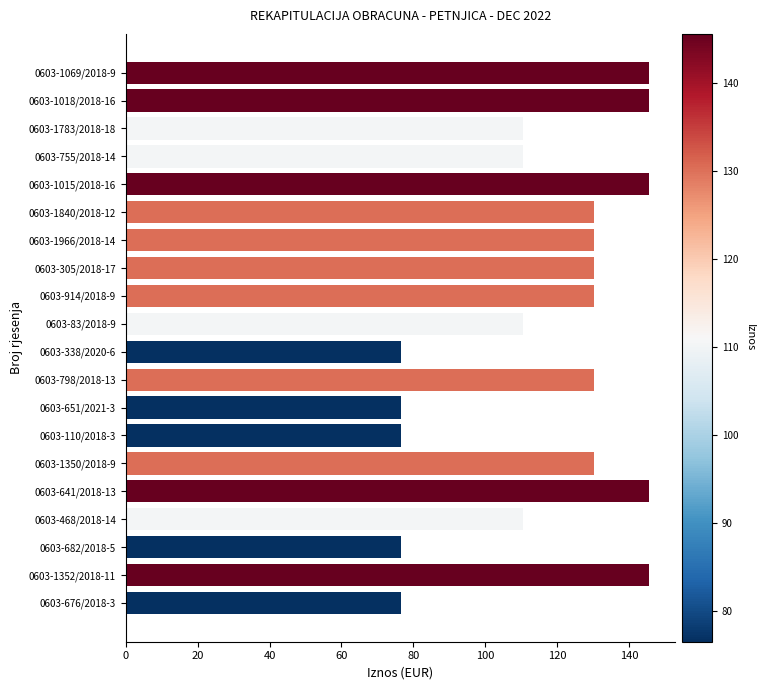

What is the value of the 11th bar from the top?

76.6